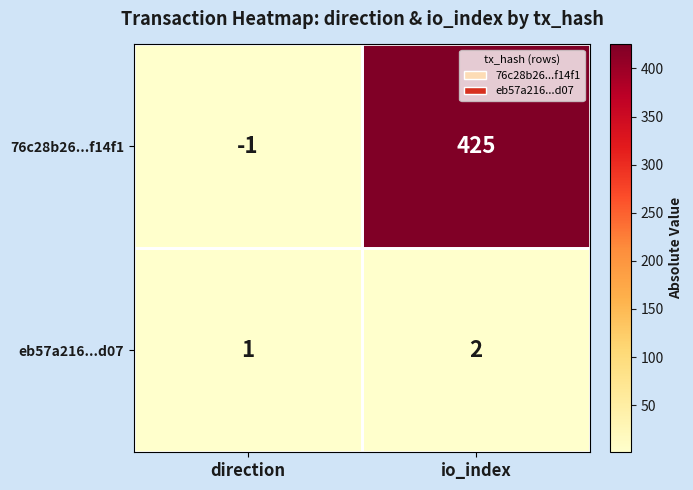

The value of eb57a216...d07 at io_index is 3. True or false?

False